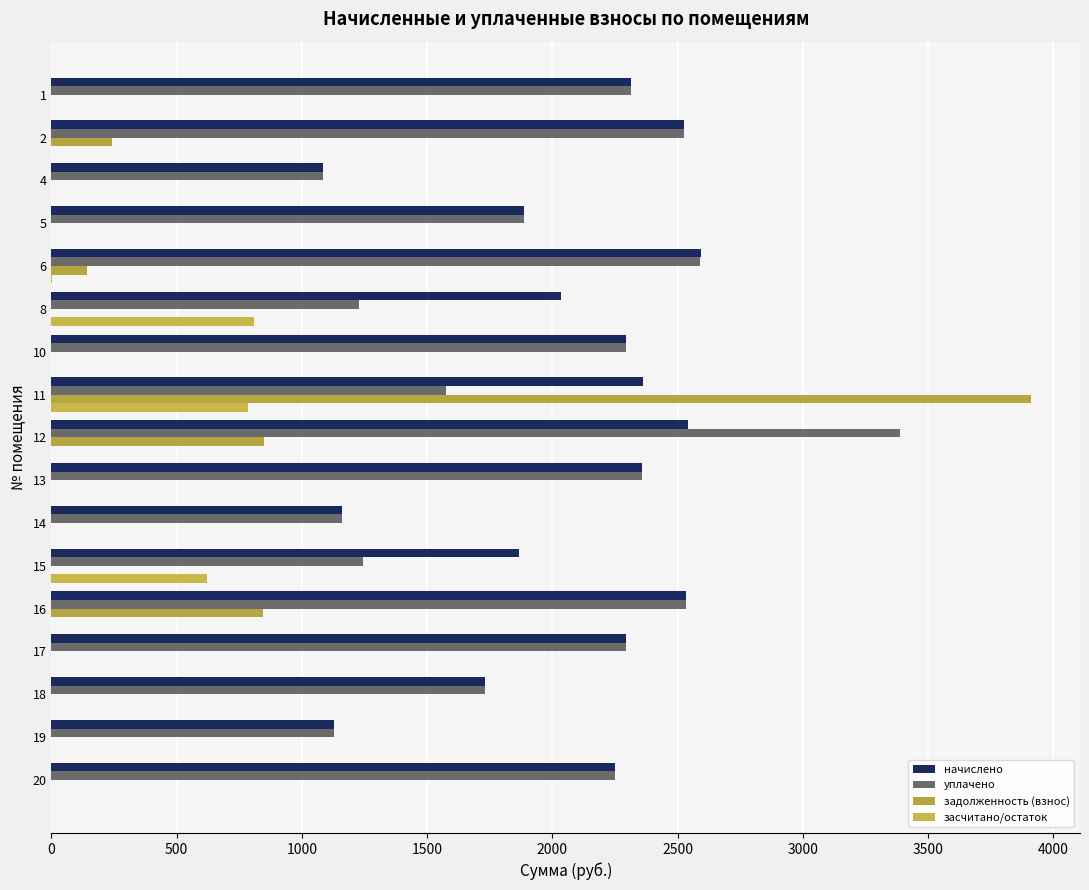

What is the sum of all начислено values?

34959.0